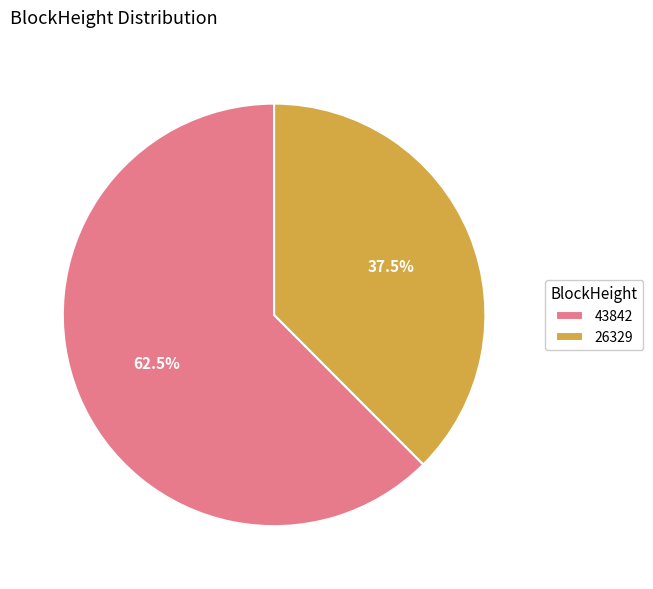

How many segments does this pie chart have?

2